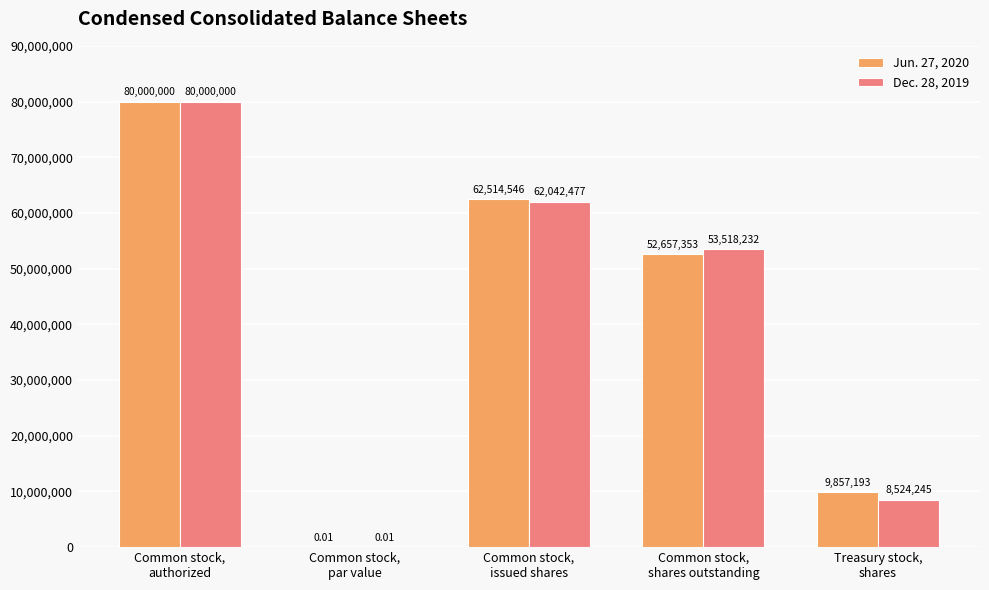

Which series has the largest total across all categories?

Jun. 27, 2020